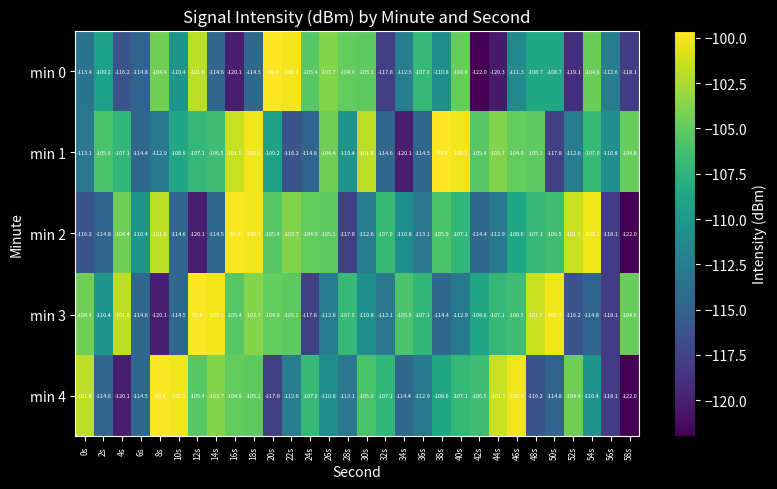

Which series has the largest total across all categories?

min 1